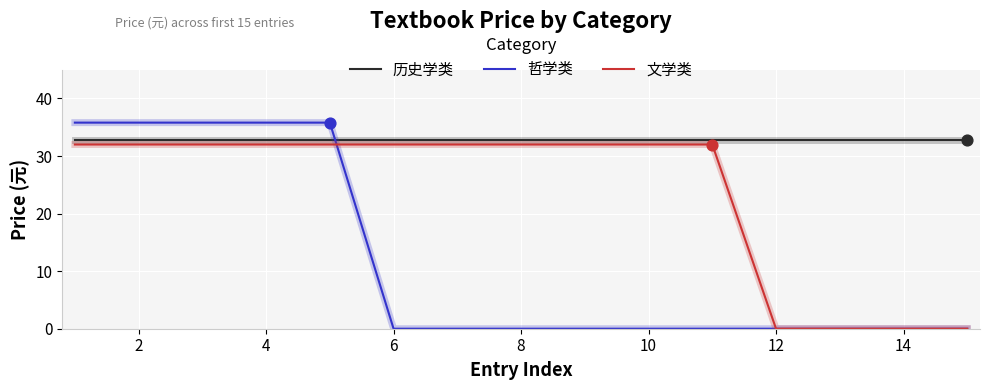

Which series has the widest spread of values?

哲学类